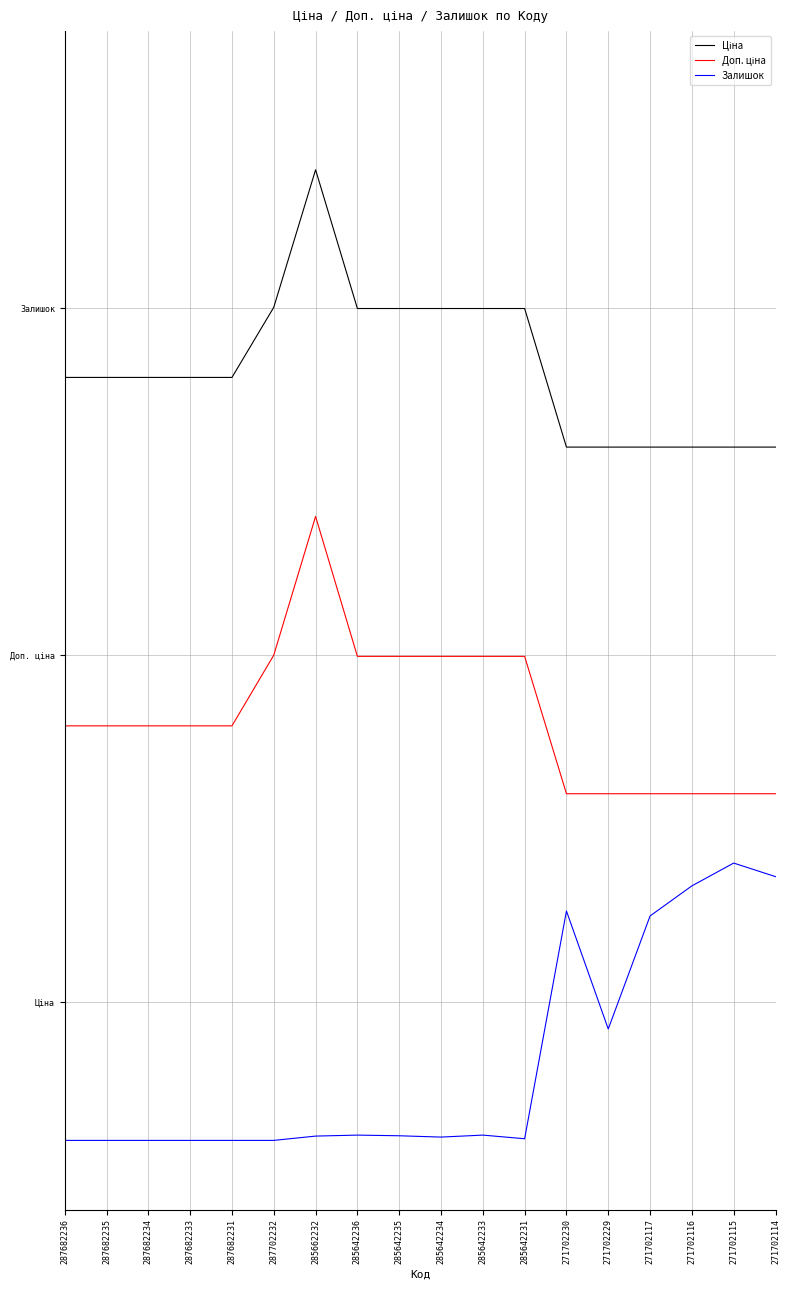

Reading left to right, list all the values displayed in this chart.

Ціна: 2.2	2.2	2.2	2.2	2.2	2.4	2.8	2.4	2.4	2.4	2.4	2.4	2.0	2.0	2.0	2.0	2.0	2.0
Доп. ціна: 1.2	1.2	1.2	1.2	1.2	1.4	1.8	1.4	1.4	1.4	1.4	1.4	1.0	1.0	1.0	1.0	1.0	1.0
Залишок: 0.0	0.0	0.0	0.0	0.0	0.0	0.0	0.0	0.0	0.0	0.0	0.0	0.7	0.3	0.6	0.7	0.8	0.8